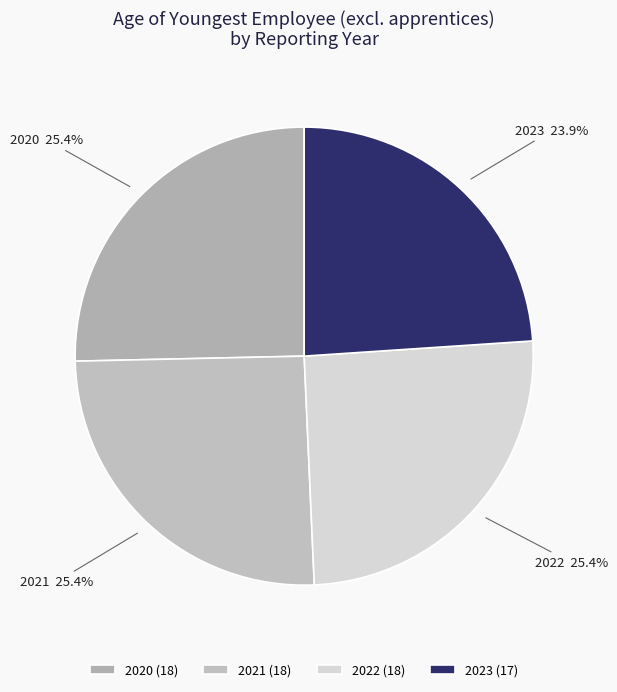

Does any single category account for the majority?

No